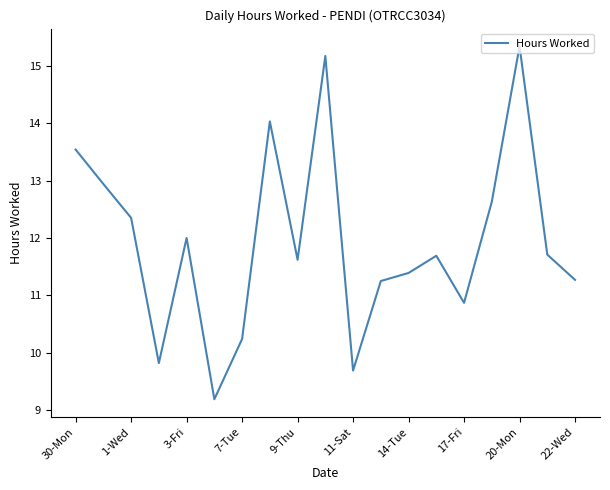

What is the minimum value shown in the chart?

9.2